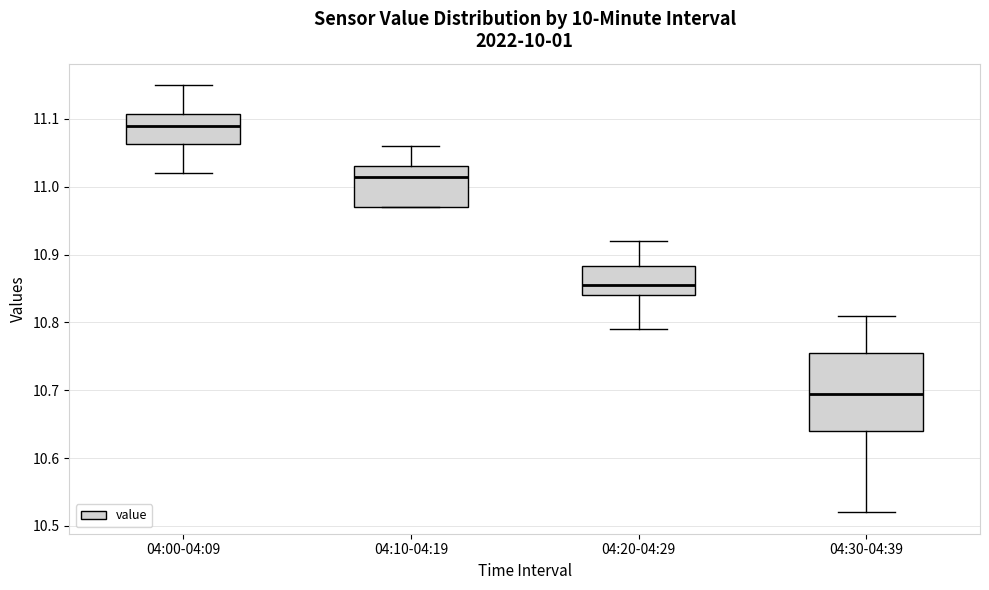

Reading left to right, read every box against the y-axis: the position of its median line, the range the box covers, and the ends of its whiskers. The values are not printed on the chart, so give them approximately, as read against the axis.

04:00-04:09: median 11.09, box 11.06 to 11.11, whiskers 11.02 to 11.15
04:10-04:19: median 11.02, box 10.97 to 11.03, whiskers 10.97 to 11.06
04:20-04:29: median 10.86, box 10.84 to 10.88, whiskers 10.79 to 10.92
04:30-04:39: median 10.70, box 10.64 to 10.76, whiskers 10.52 to 10.81